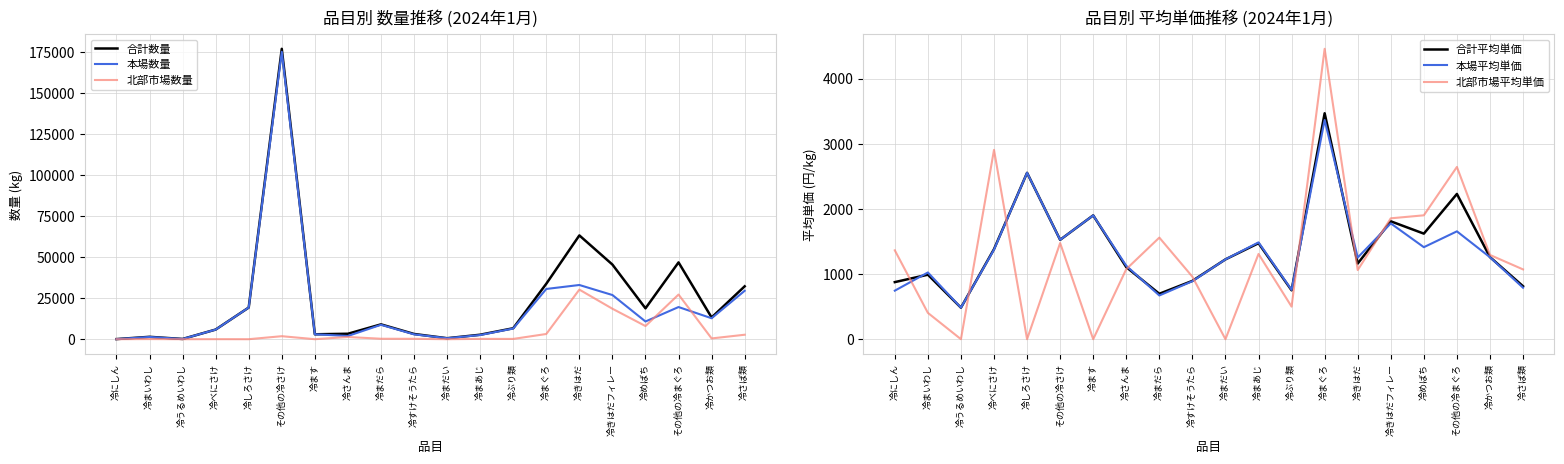

What is the total value across all series at 冷べにさけ?

17398